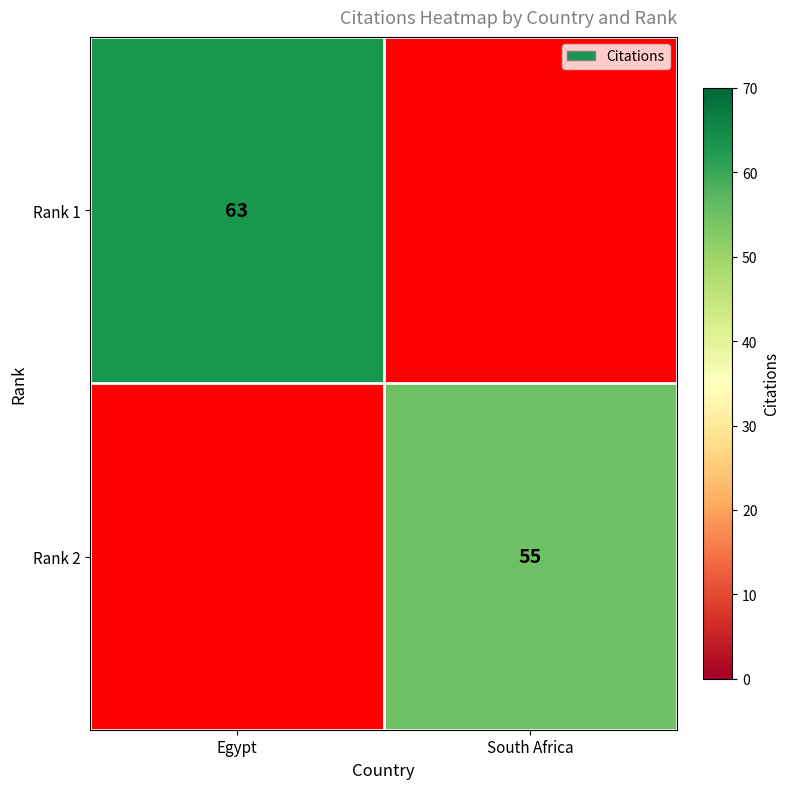

The value of Rank 1 at Egypt is 30. True or false?

False